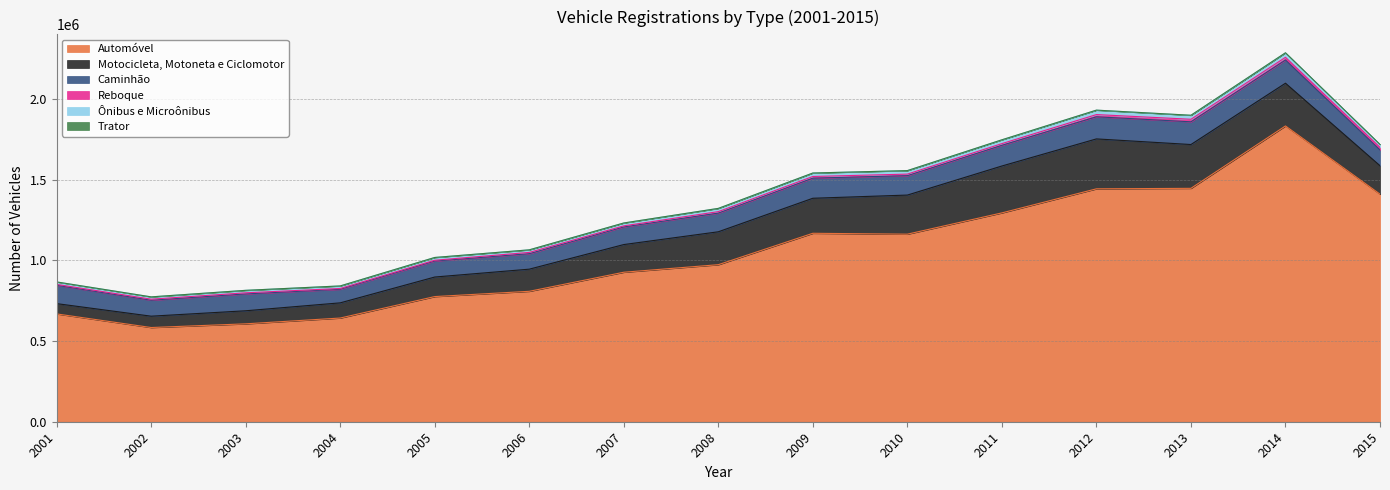

Count the number of data series in this chart.

6